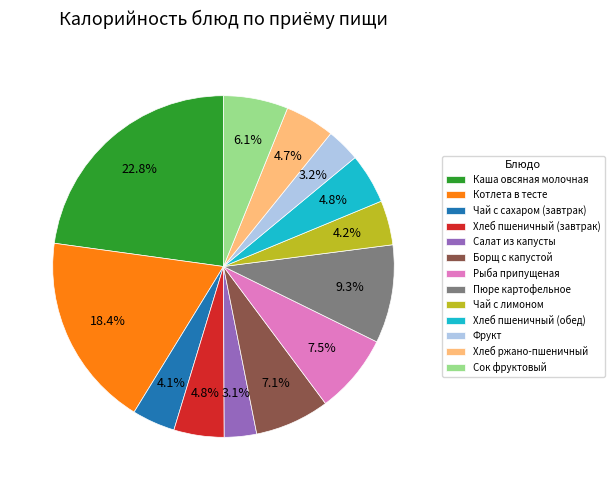

How many slices are in this pie chart?

13